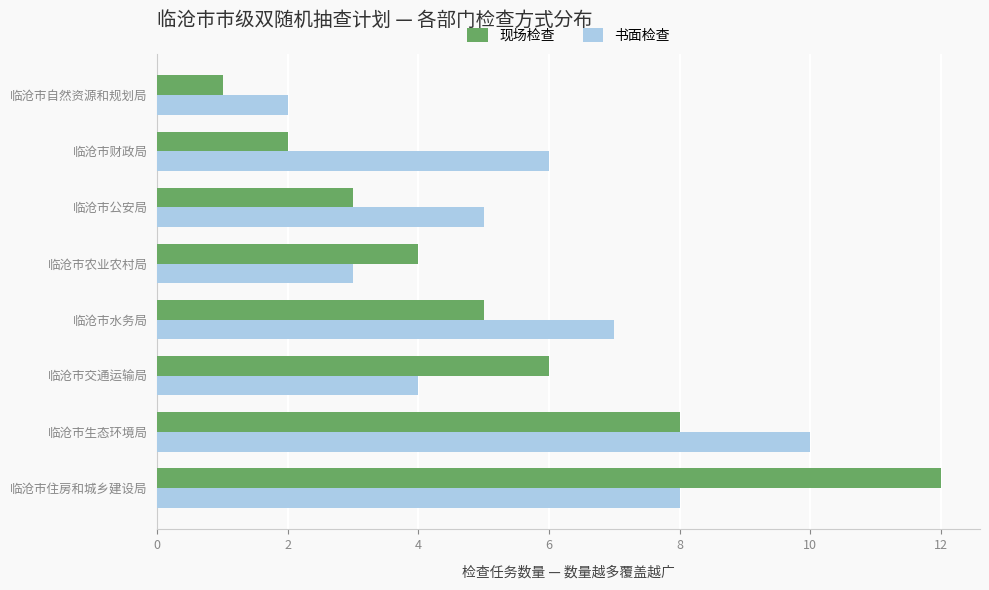

Which category has the lowest value in the 书面检查 series?

临沧市自然资源和规划局